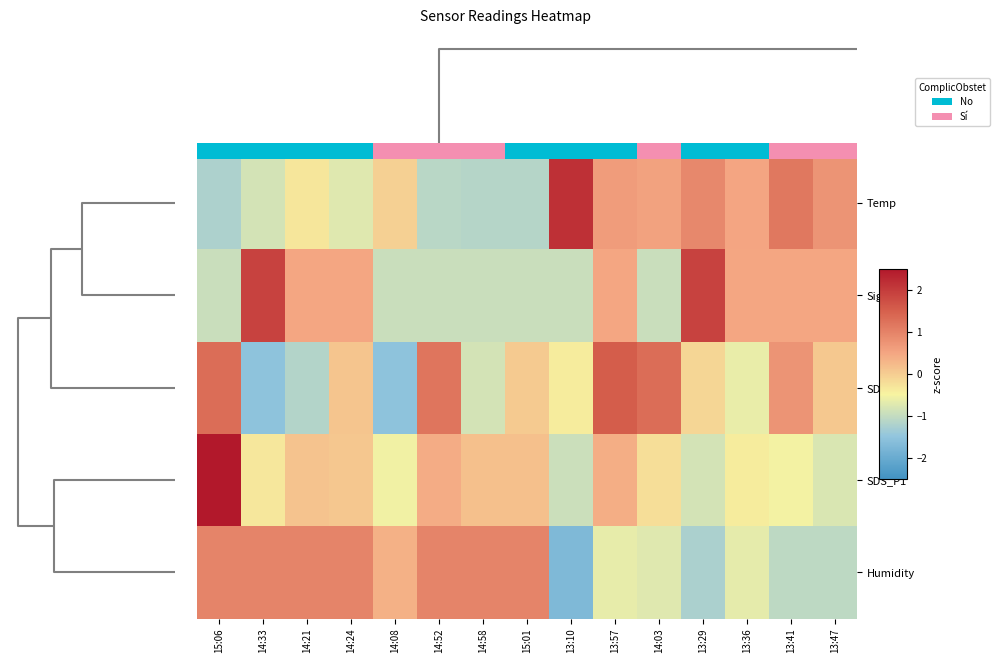

True or false: Signal has a value of 0.7 at 14:21.

False